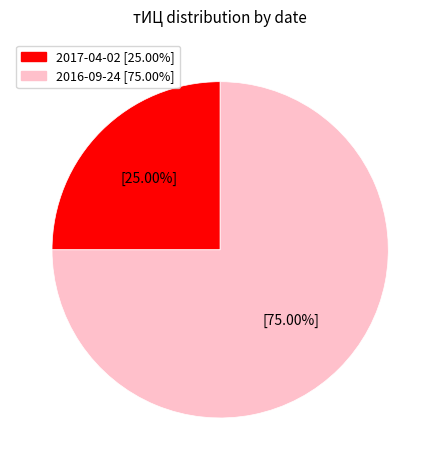

Is there a majority slice in this chart?

Yes